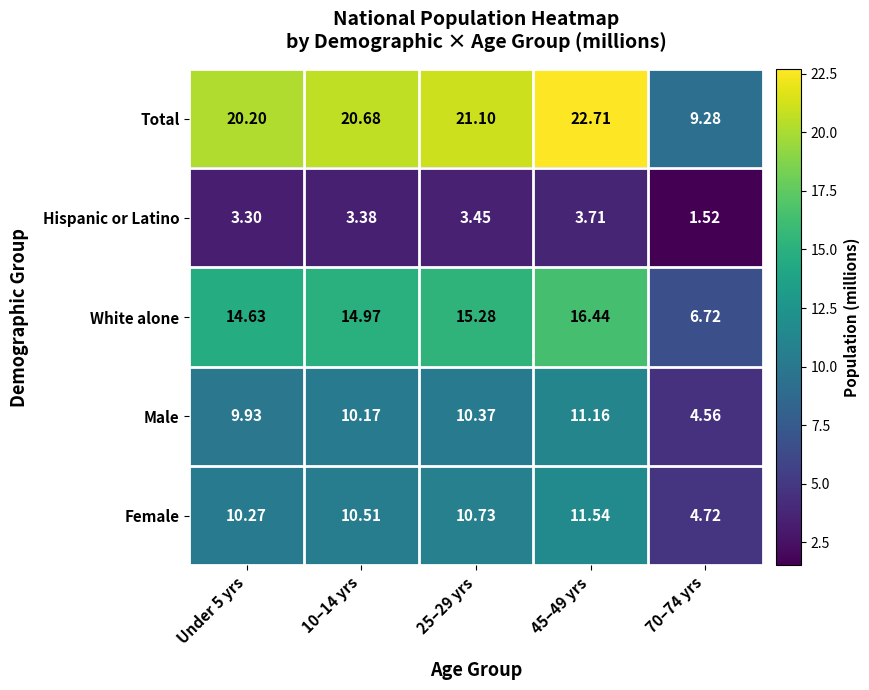

Which series has the largest range (max minus min)?

Total